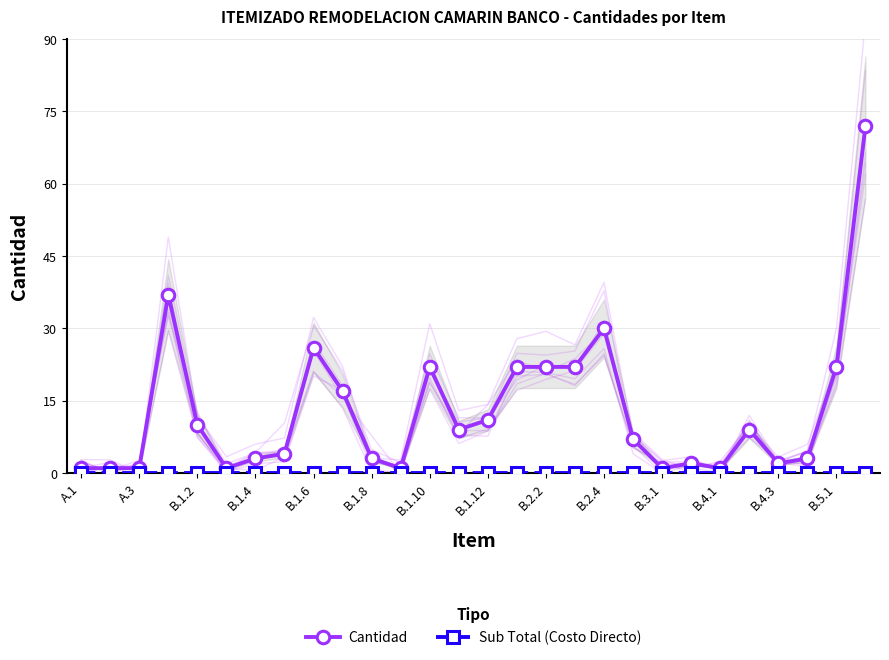

At which category is the sum across all series the highest?

27